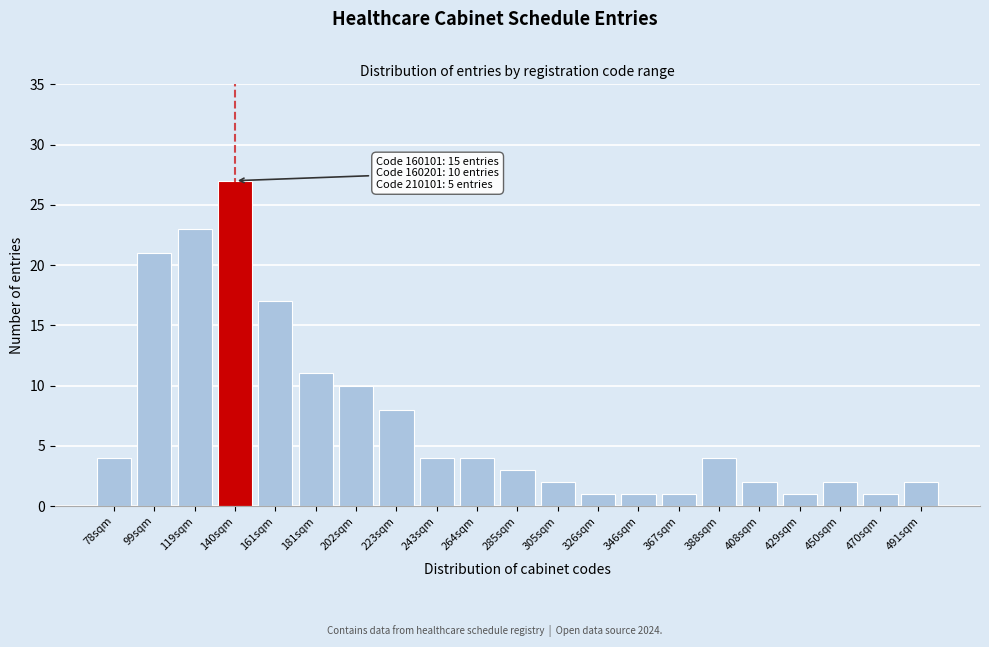

Reading left to right, extract all data points from this chart.

78sqm=4	99sqm=21	119sqm=23	140sqm=27	161sqm=17	181sqm=11	202sqm=10	223sqm=8	243sqm=4	264sqm=4	285sqm=3	305sqm=2	326sqm=1	346sqm=1	367sqm=1	388sqm=4	408sqm=2	429sqm=1	450sqm=2	470sqm=1	491sqm=2